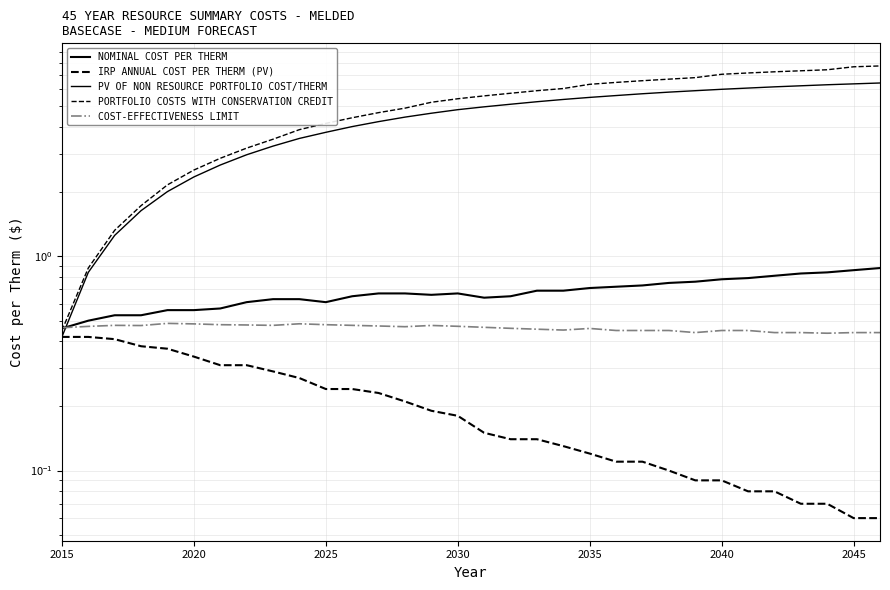

How many values in the PV OF NON RESOURCE PORTFOLIO COST/THERM series exceed 4?

21